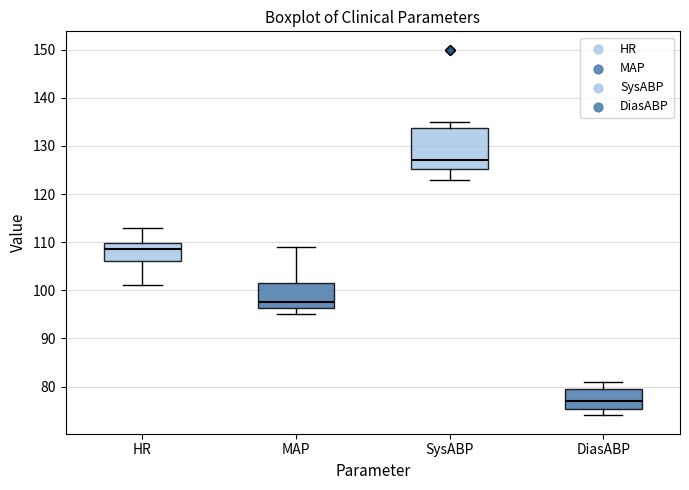

Where does the upper whisker of the box for SysABP end on the y-axis? The values are not printed on the chart, so give them approximately, as read against the axis.

135